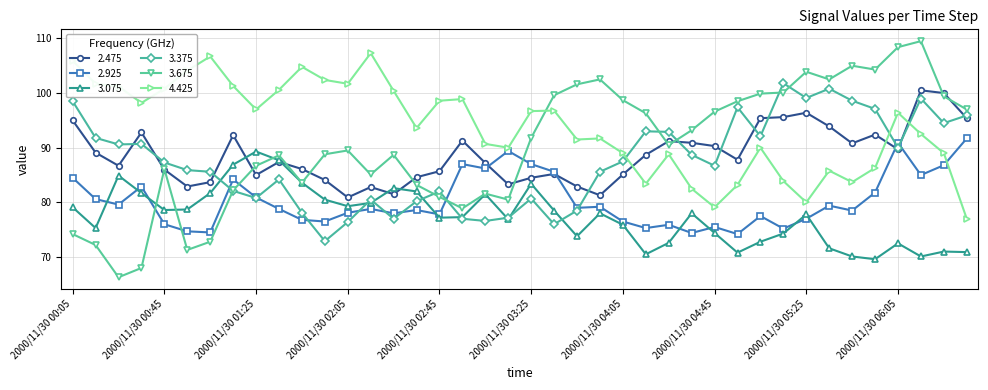

True or false: 2.925 and 4.425 intersect in this chart.

True